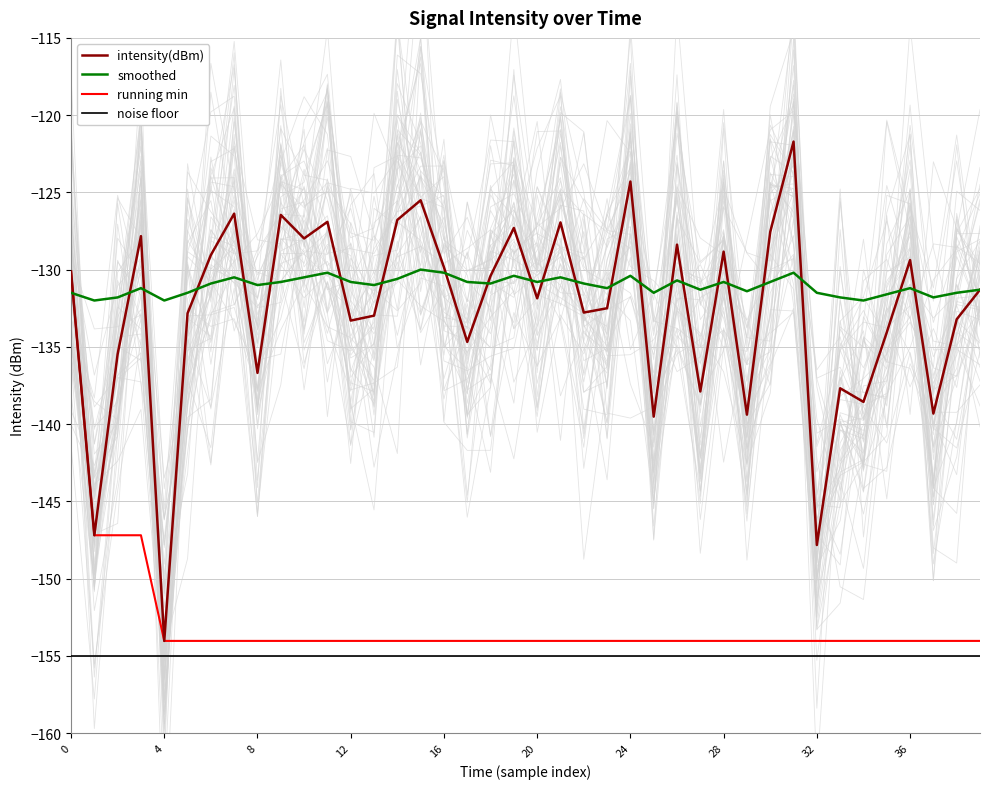

Which series changed the most between 33 and 36?

intensity(dBm)